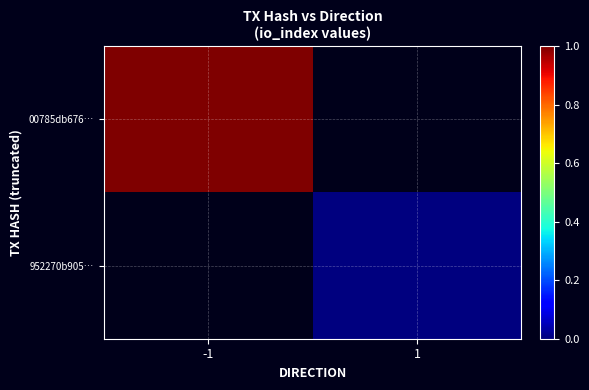

Which category has the highest value in the 952270b905… series?

-1